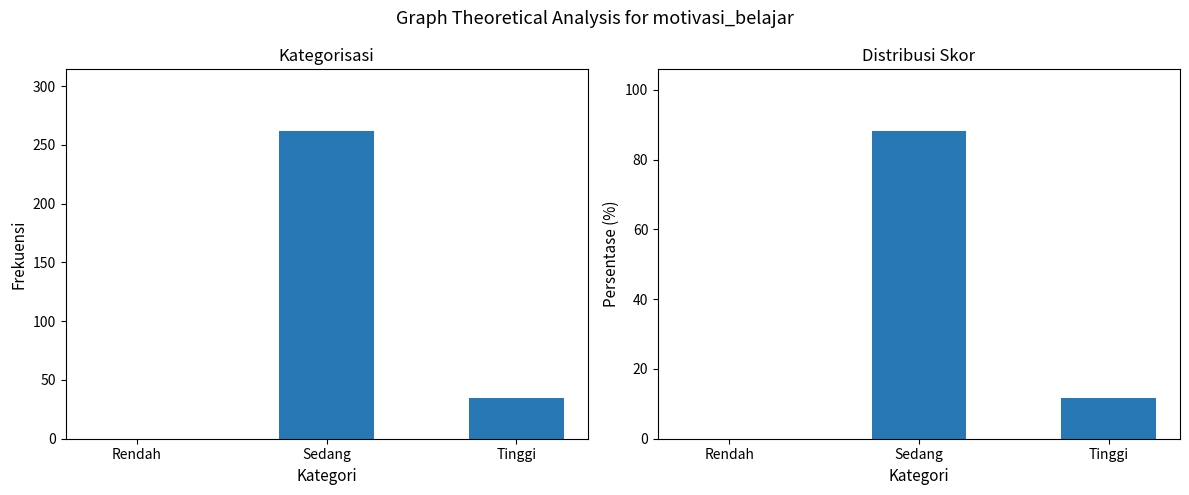

How many bars are there in total?

6